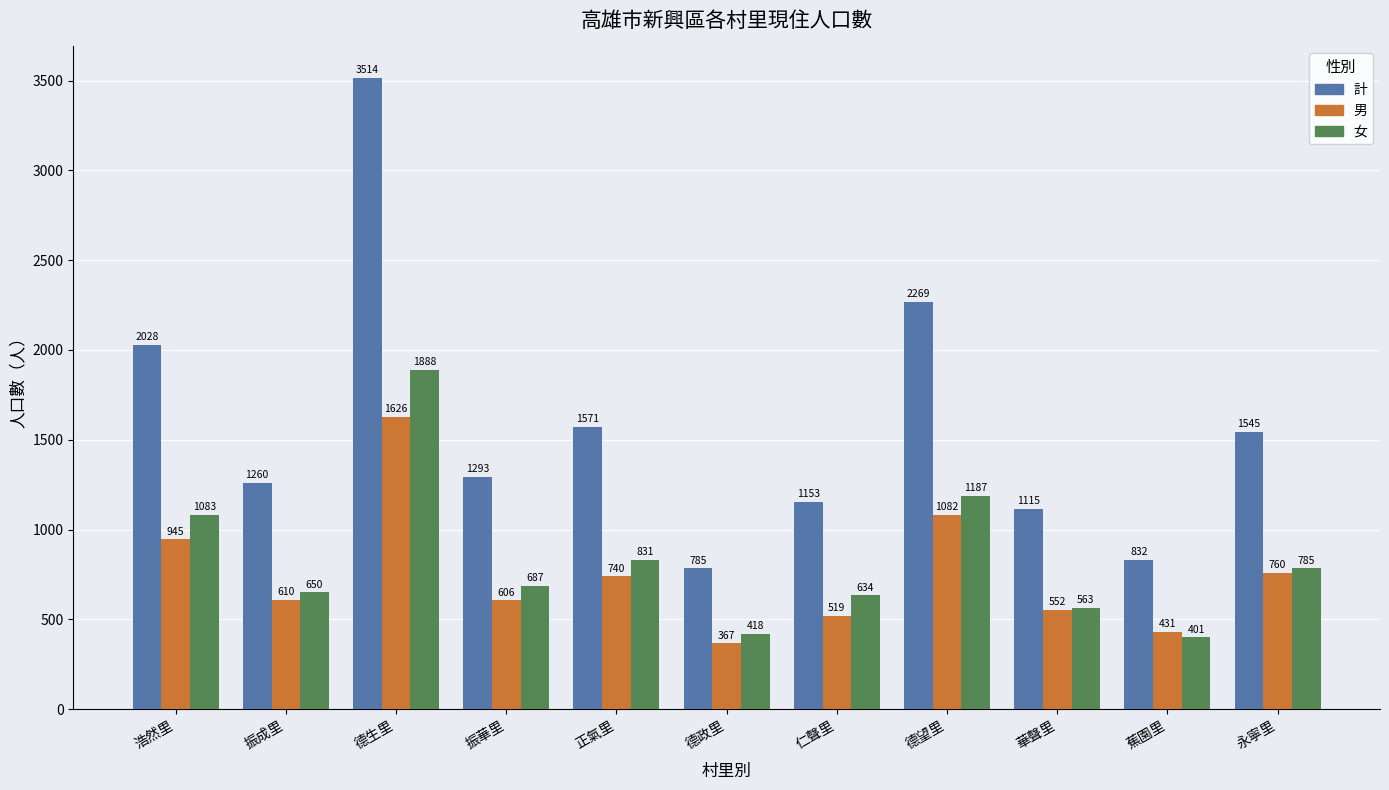

At 德政里, list the series in order from largest to smallest.

計, 女, 男